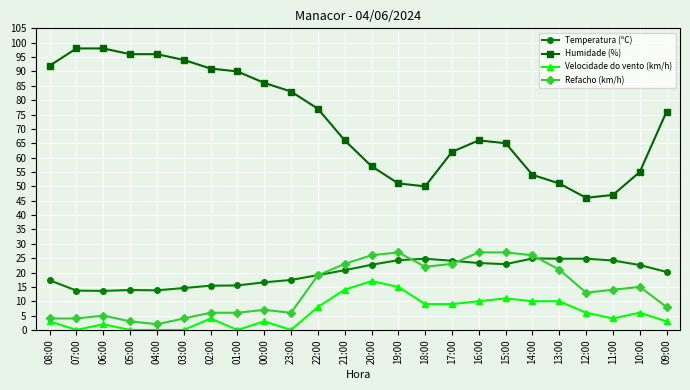

True or false: Temperatura (ºC) and Refacho (km/h) intersect in this chart.

True